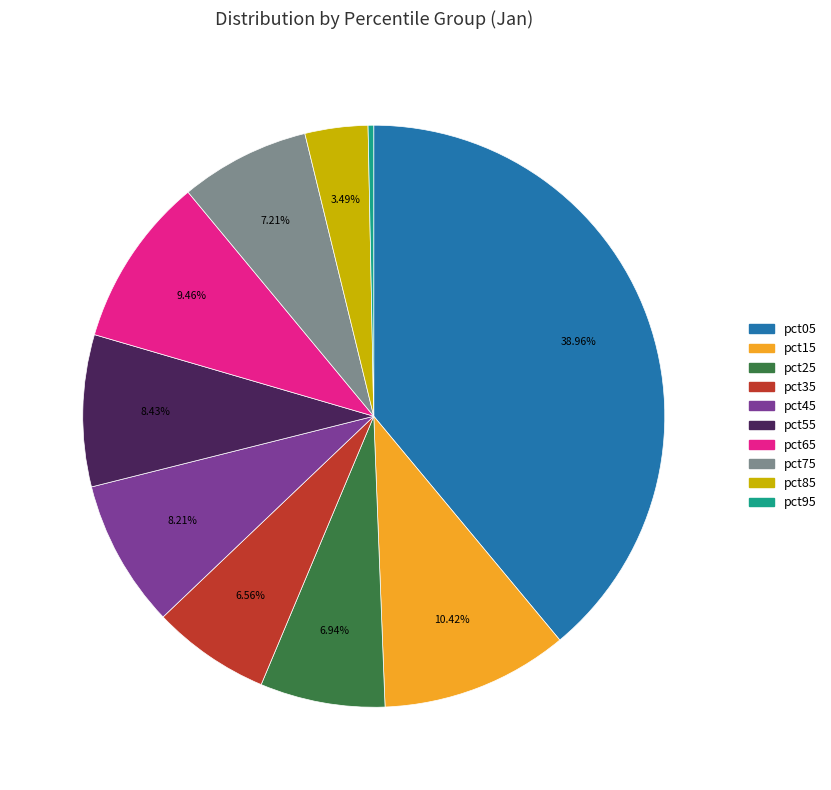

Is there a majority slice in this chart?

No